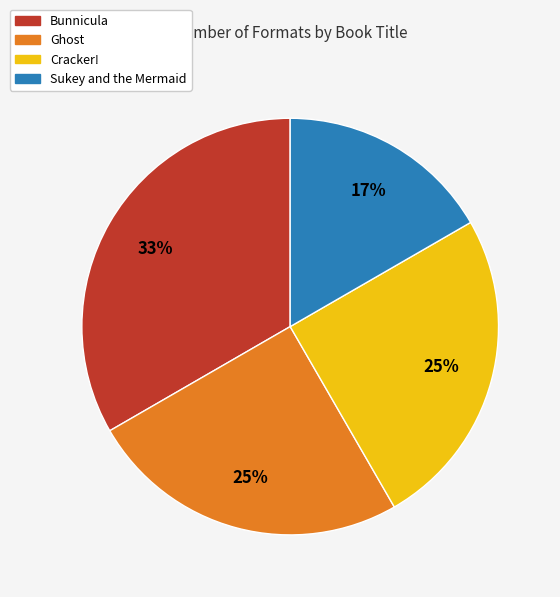

Between Ghost and Sukey and the Mermaid, which is larger?

Ghost